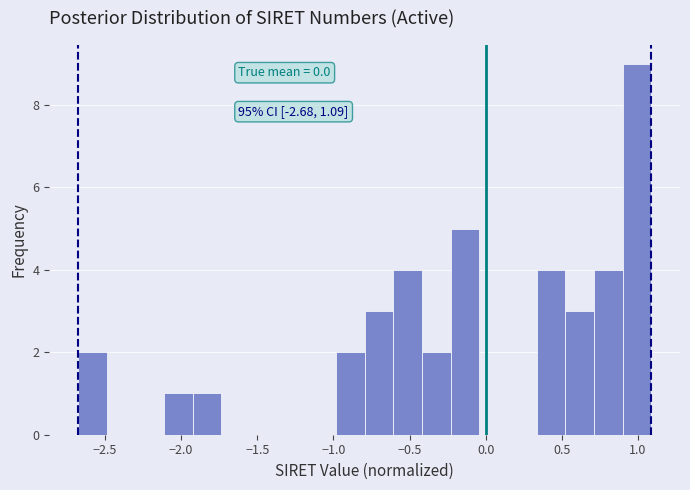

Around what value on the x-axis is the tallest bar? Give the approximate position of its centre, as read against the axis.

1.00